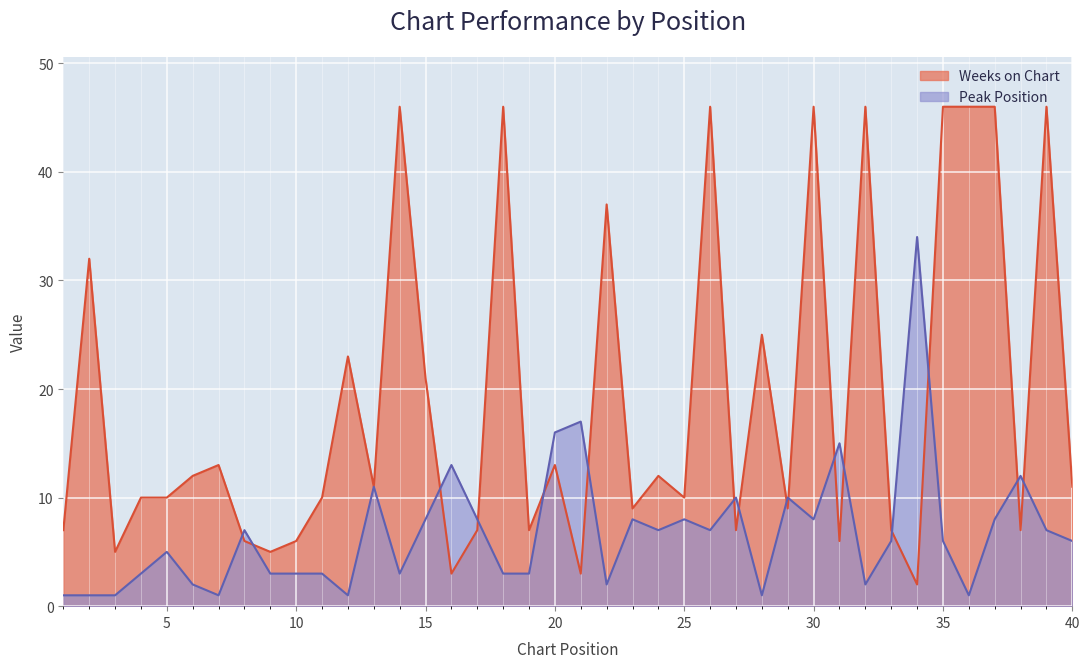

True or false: Weeks on Chart has more than 1 points higher than both neighbors.

True